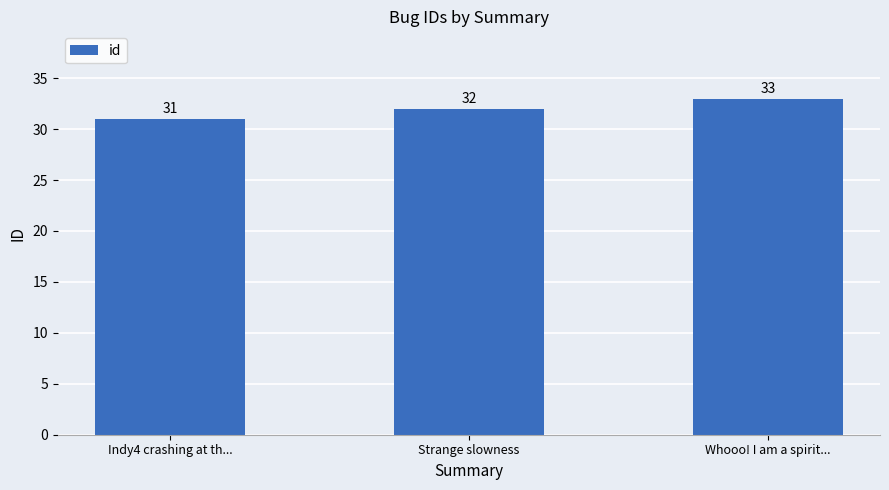

The chart shows a value of 43 at Strange slowness. True or false?

False